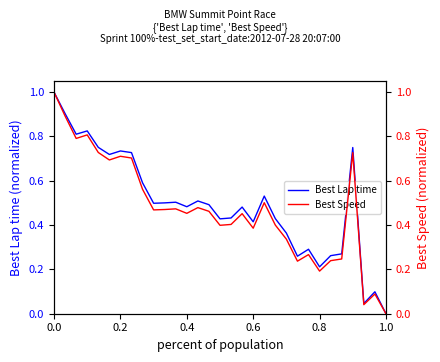

Which series has the largest total across all categories?

Best Lap time